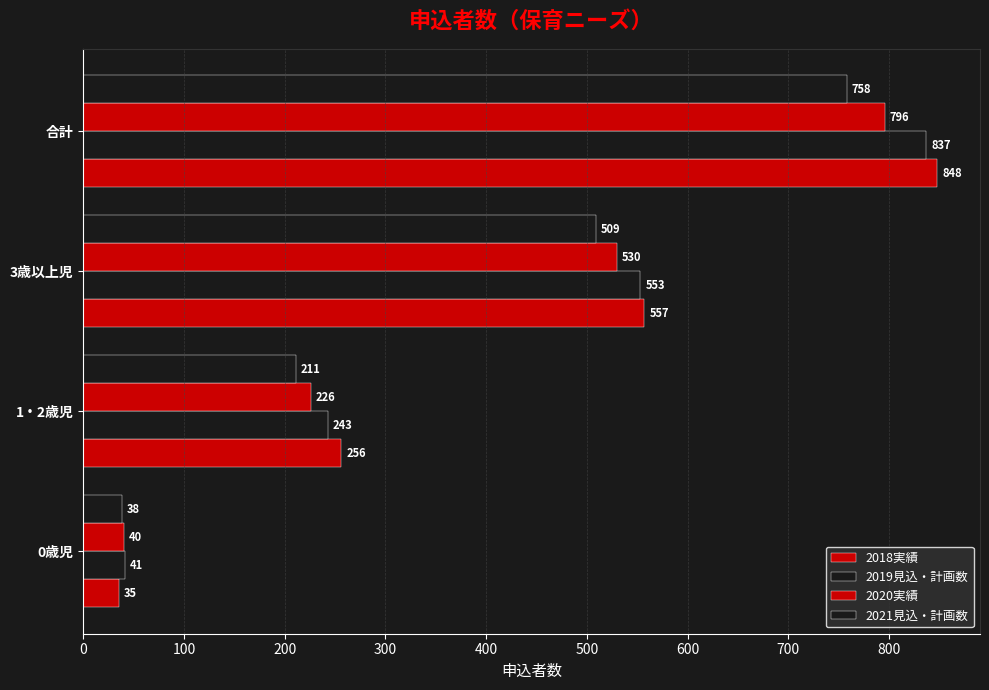

How many values in the 2018実績 series are below 557?

2